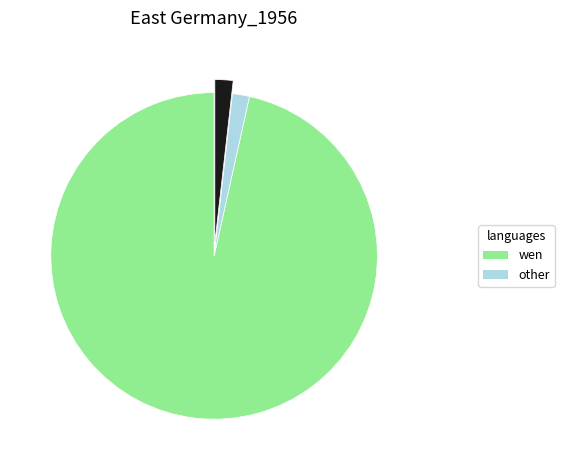

Is there any slice that represents more than half of the pie?

Yes